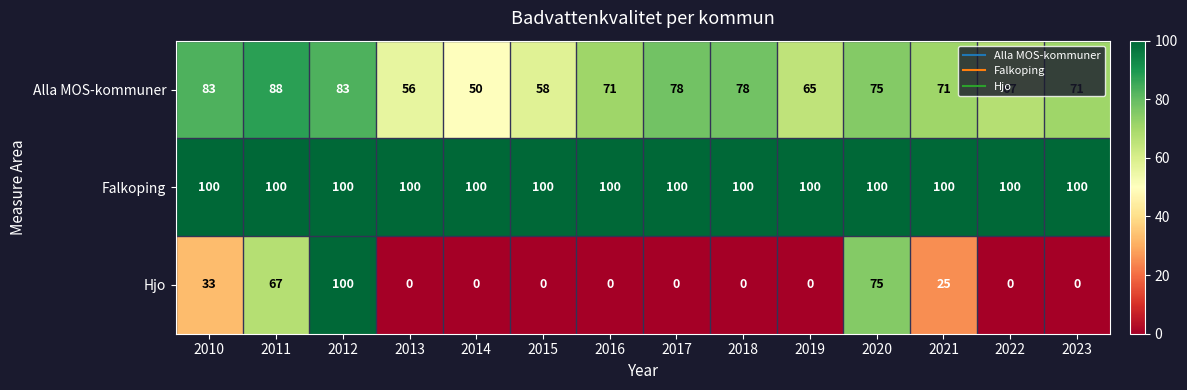

What is the difference between the maximum and minimum values in the Alla MOS-kommuner series?

38